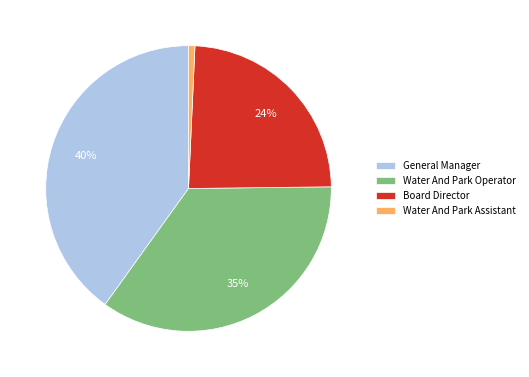

Which has a higher value, Board Director or Water And Park Operator?

Water And Park Operator